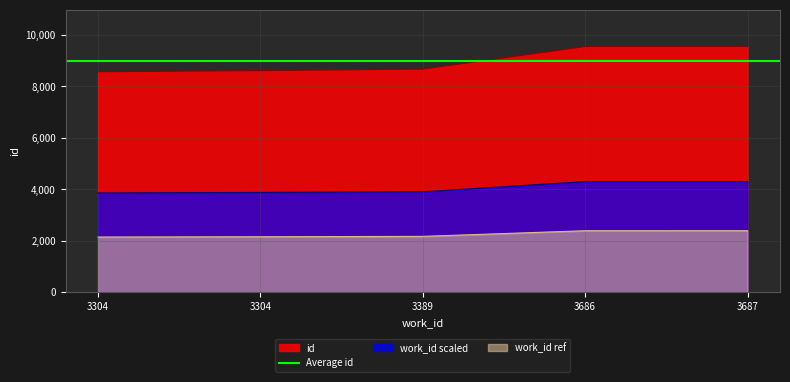

True or false: the data shows 5571.9 at 3304.

False